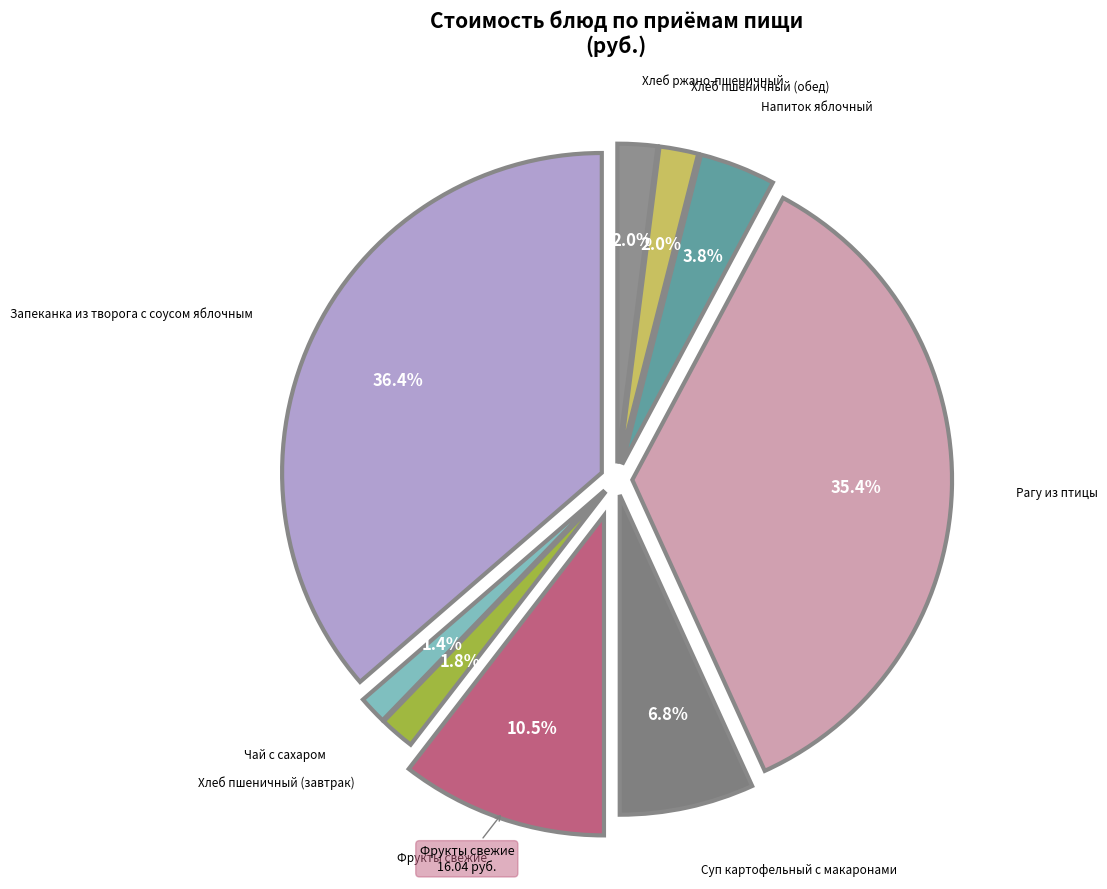

To the nearest percent, what is the average slice percentage?

11%